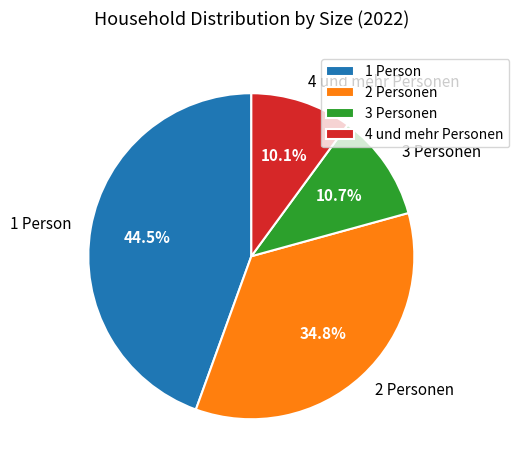

How many slices are in this pie chart?

4